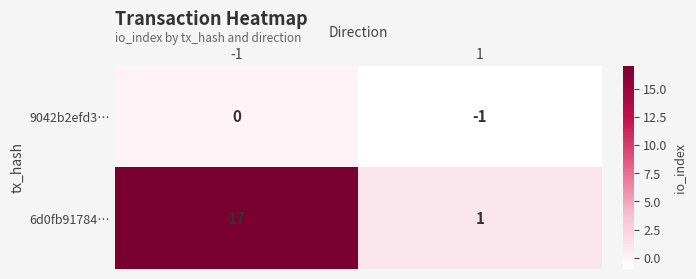

What is the difference between the highest and lowest values at 1?

2